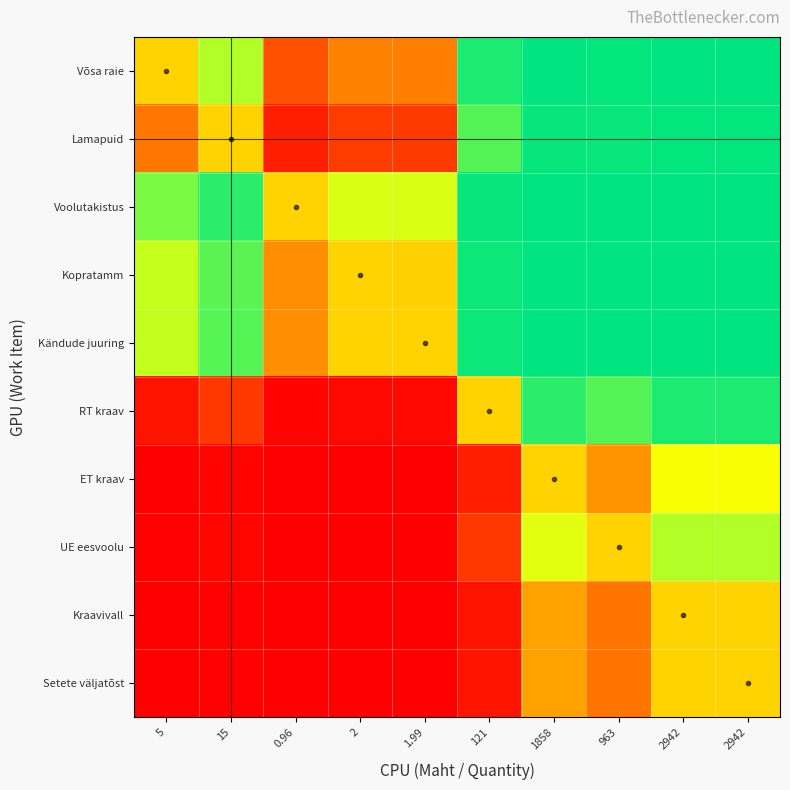

Count the number of data series in this chart.

10